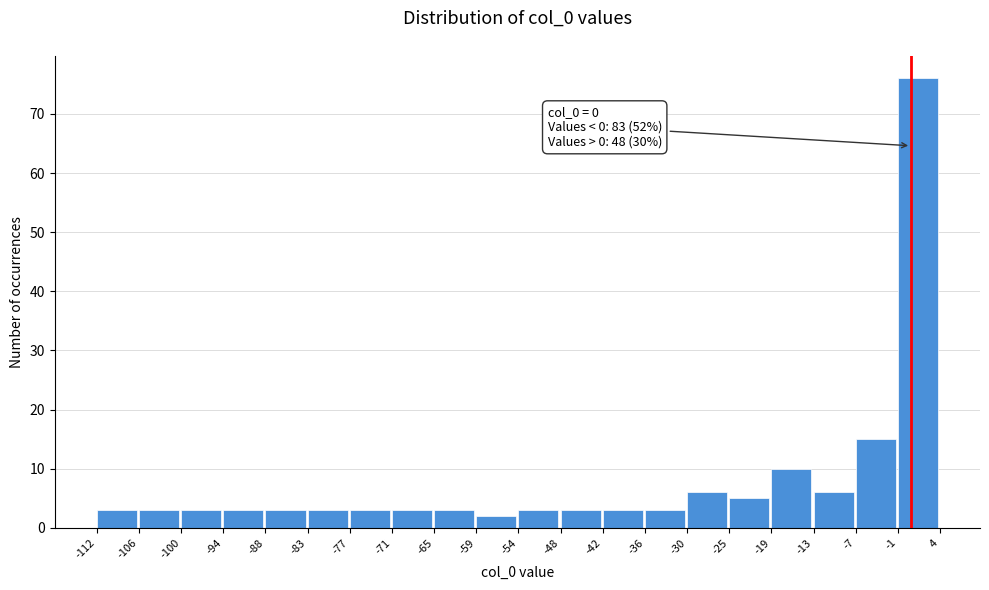

Over which range of the x-axis is the bar tallest?

-1 to 4